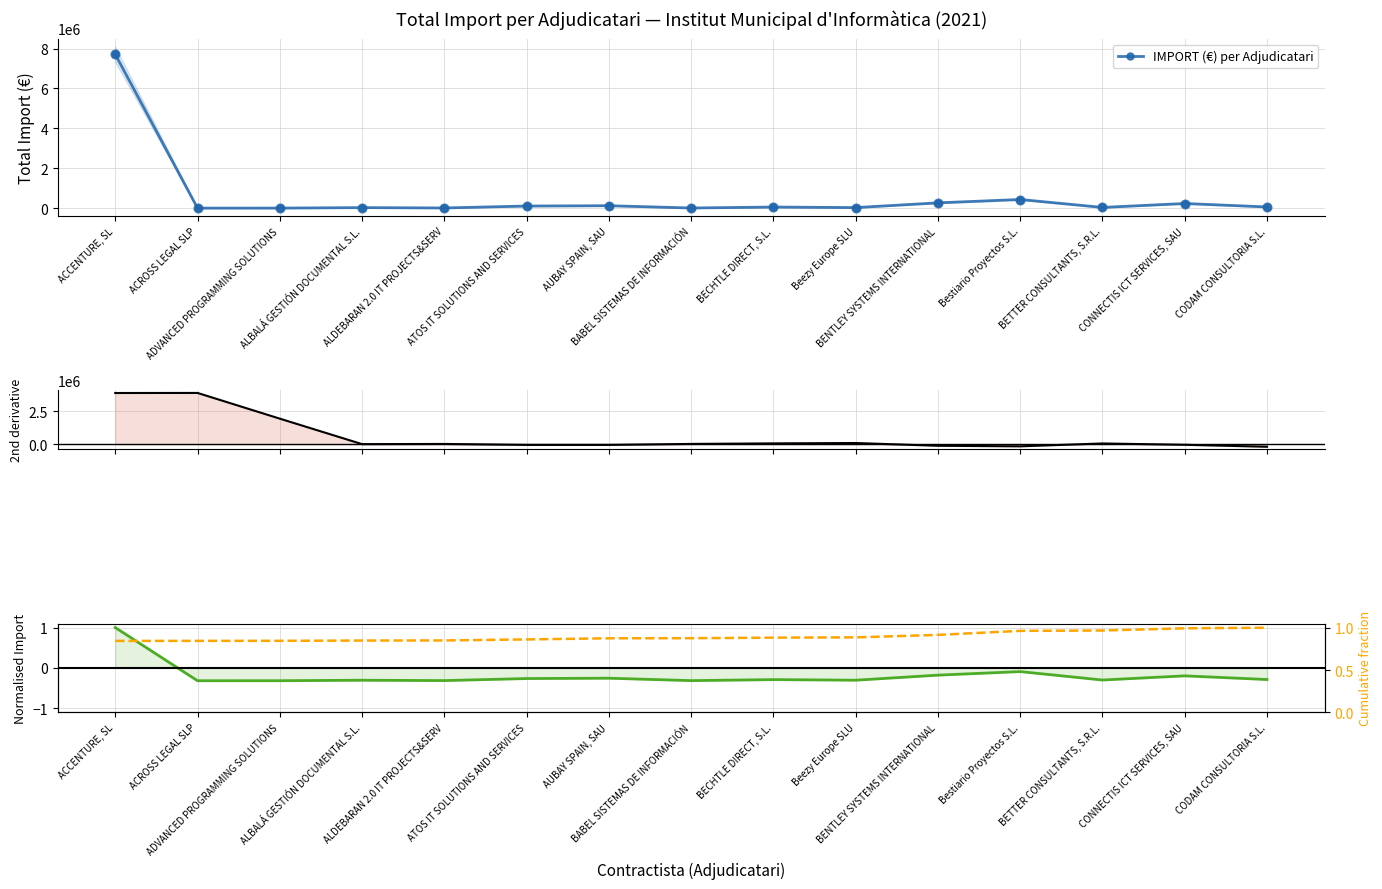

At how many categories does at least one series exceed 2400159?

2